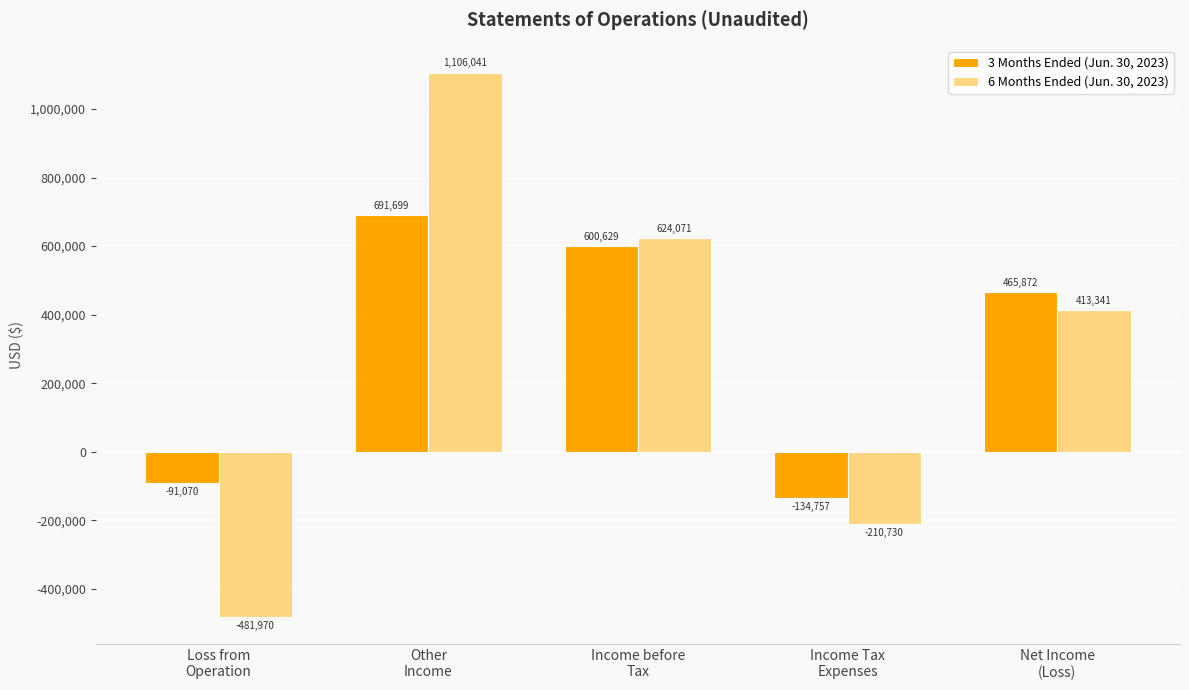

At which category does the chart reach its minimum across all series?

Loss from
Operation